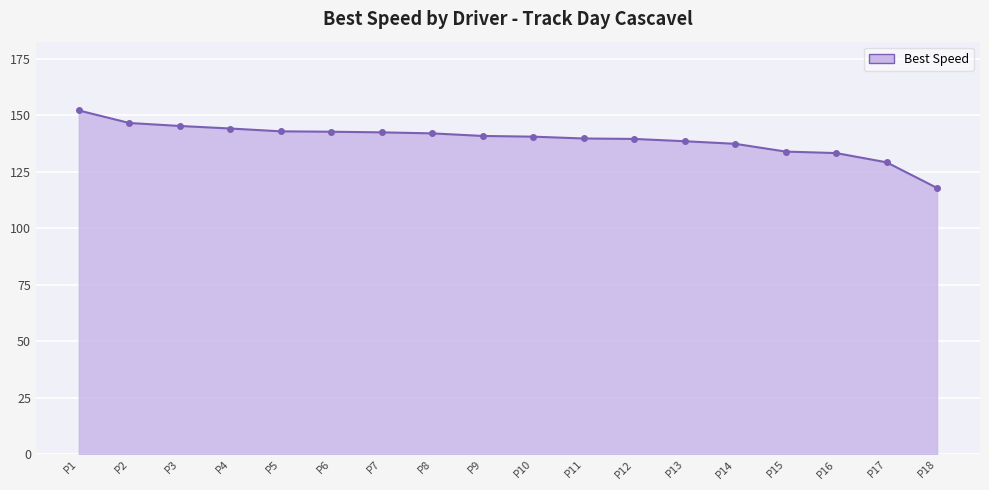

Is it true that the value at P12 is 139.6?

True